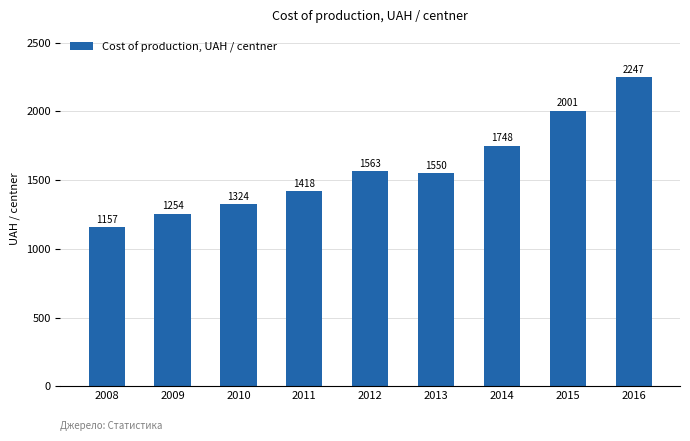

Which has a higher value, 2011 or 2014?

2014